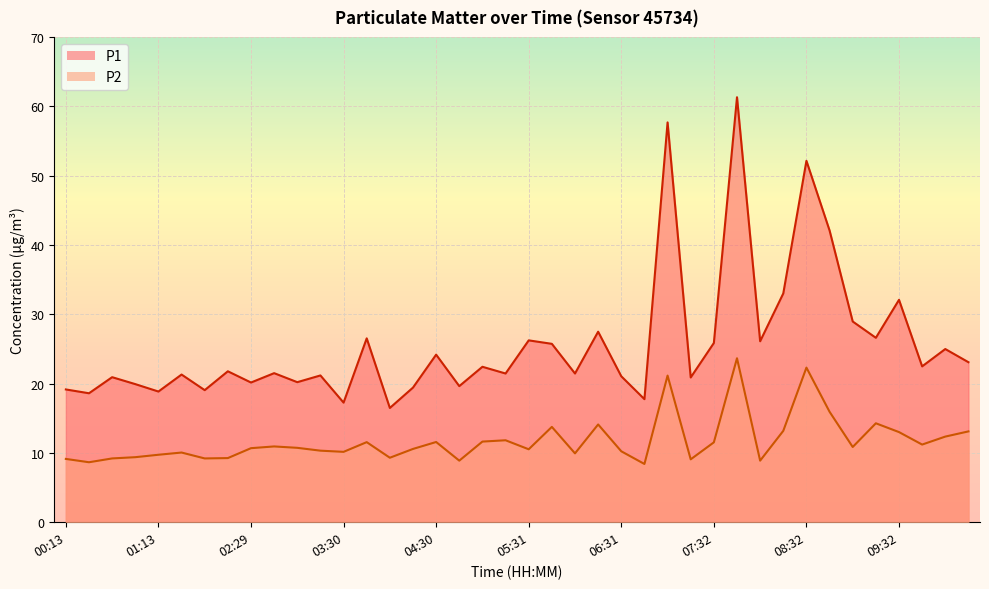

In P1, how many points are higher than both neighbors (excluding endpoints)?

15